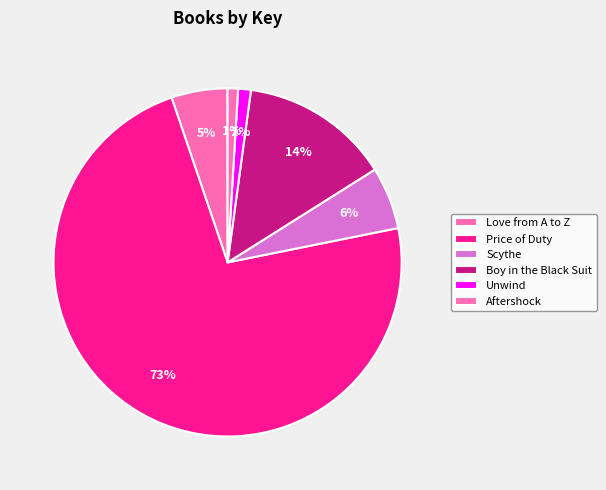

Is Love from A to Z the majority of the pie?

No